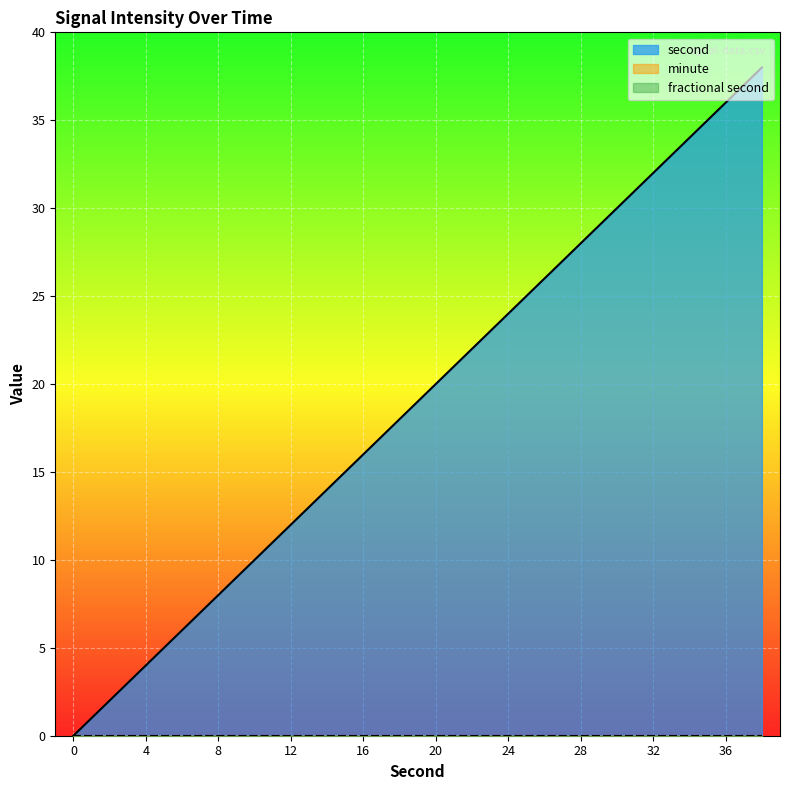

Is the value of second at 16 greater than the value of minute at 38?

Yes